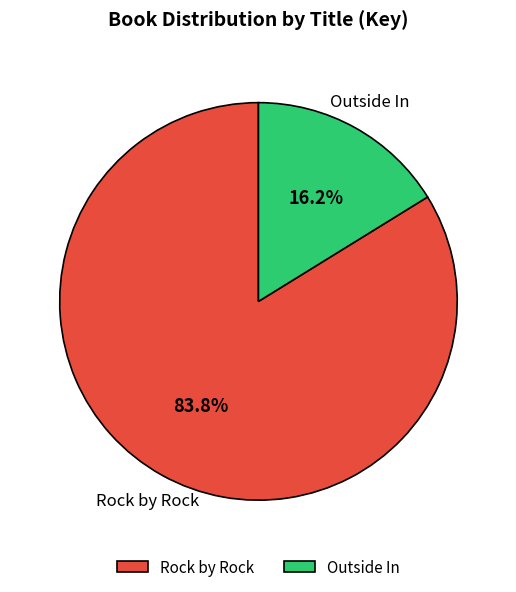

To the nearest percent, what is the difference between the largest and smallest slice percentages?

68%